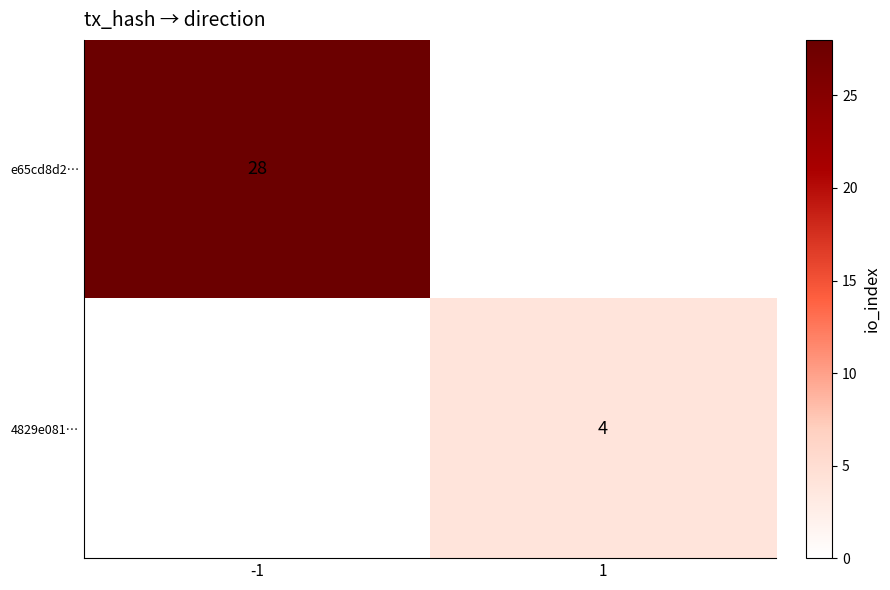

Is it true that e65cd8d2… equals 28 at -1?

True